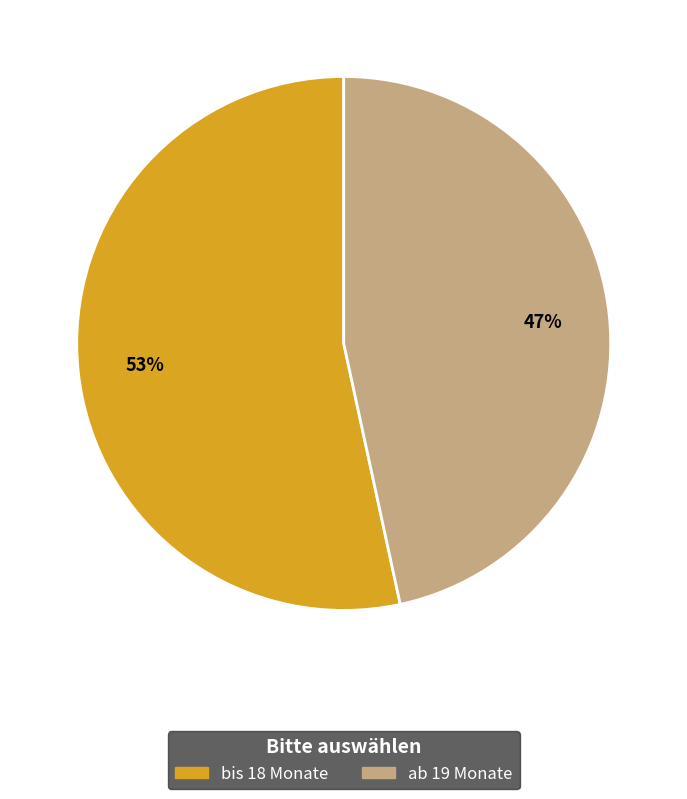

The bis 18 Monate slice represents 45% of the pie. True or false?

False